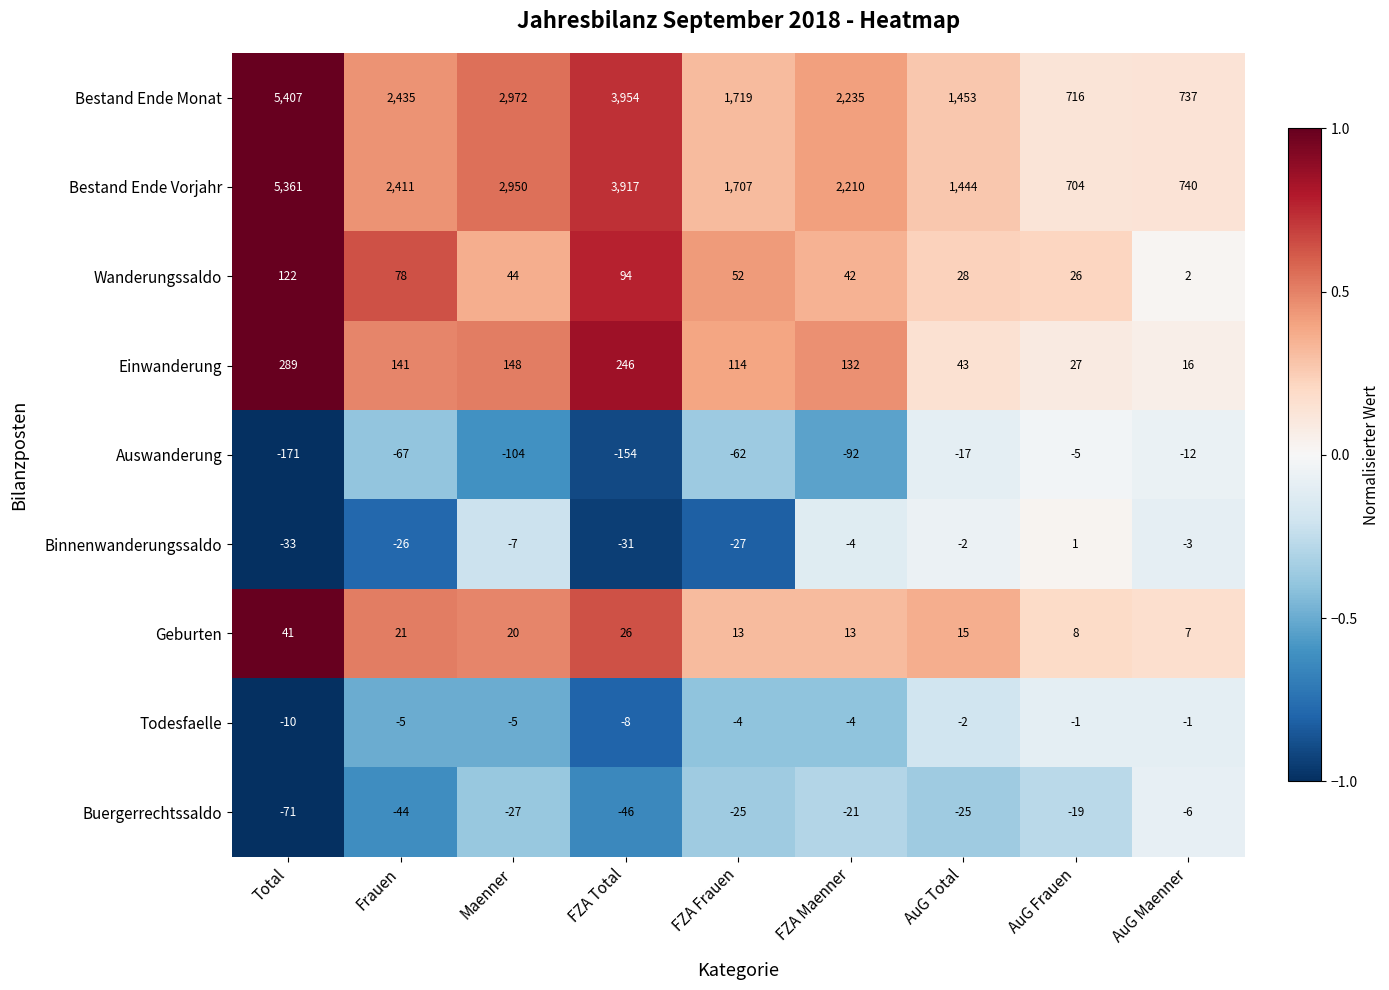

Between Frauen and FZA Maenner, which series saw the biggest shift?

Bestand Ende Vorjahr